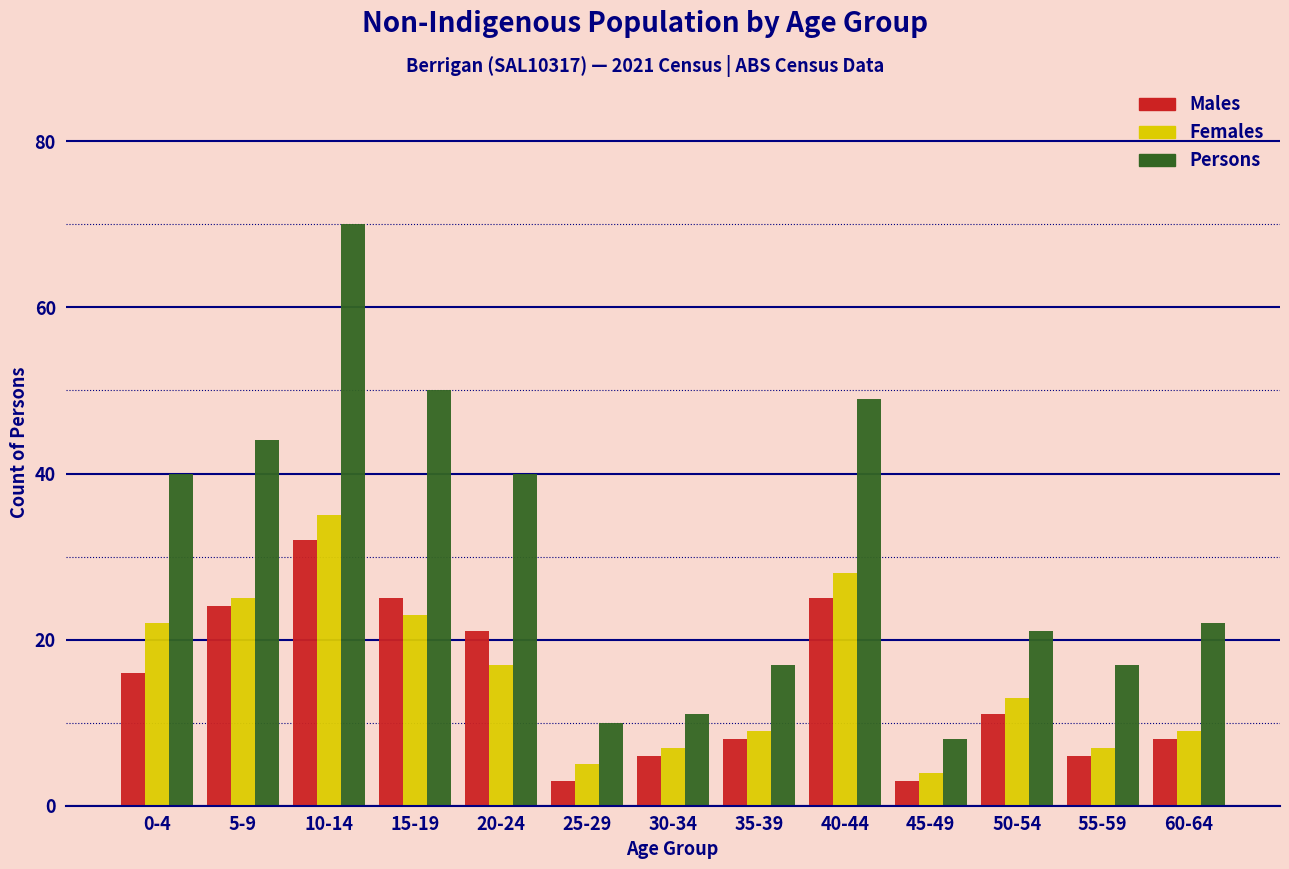

What is the highest value of the Females series?

35